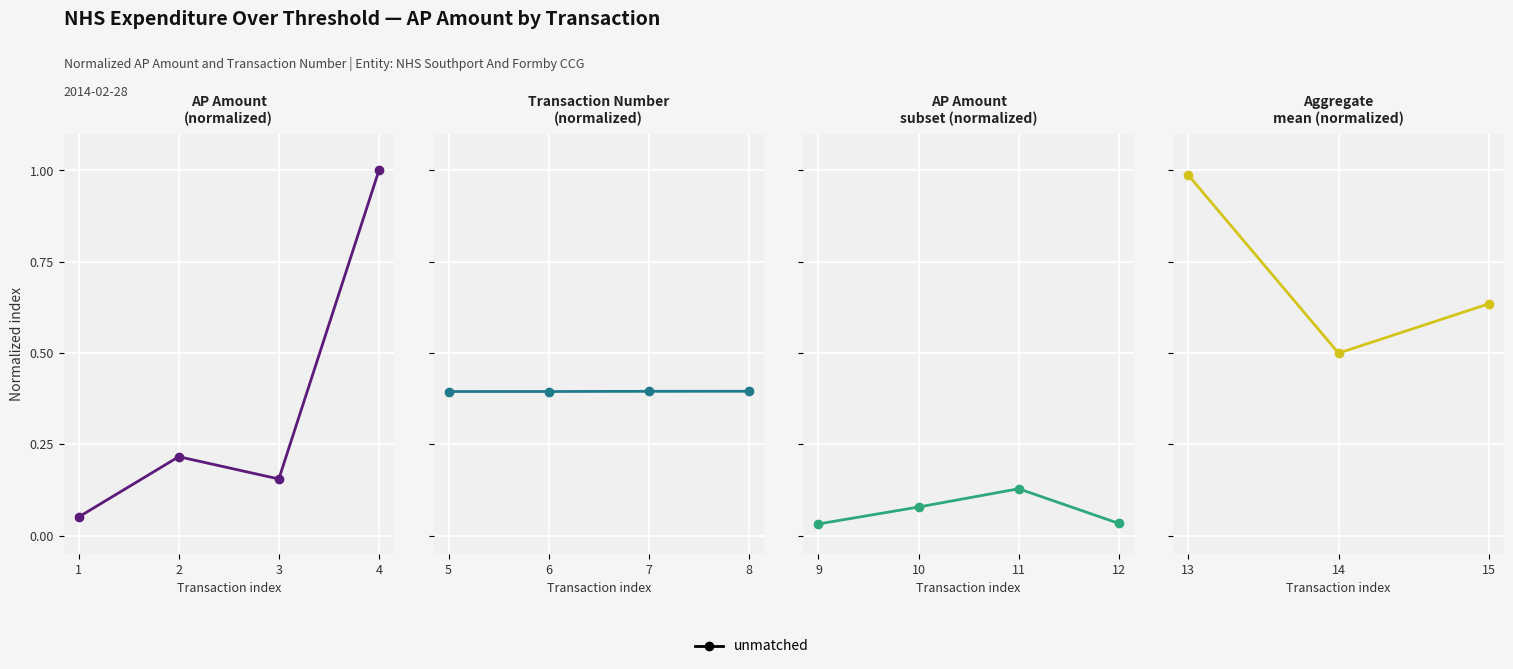

What is the difference between the values at 14 and 15?

0.1